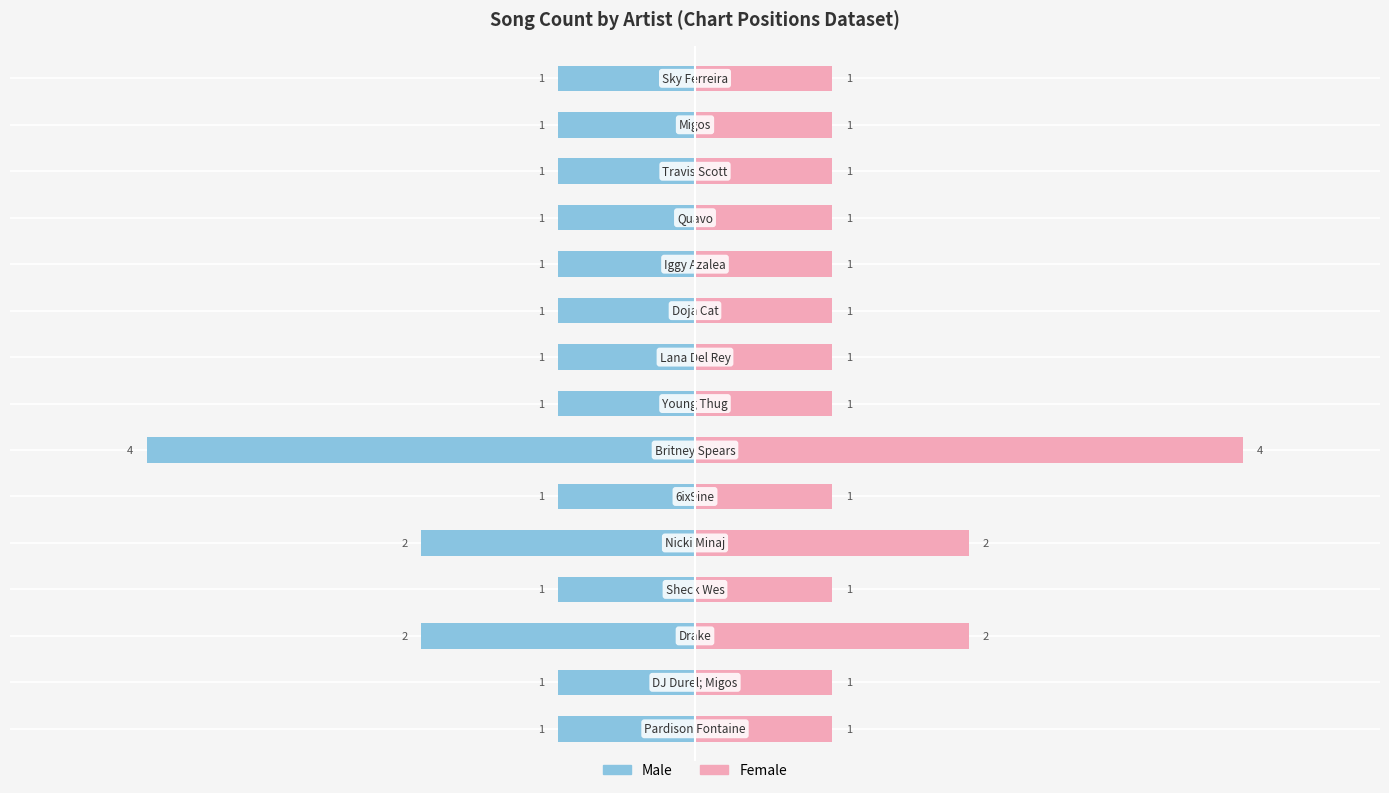

How many bars are there in each group?

2